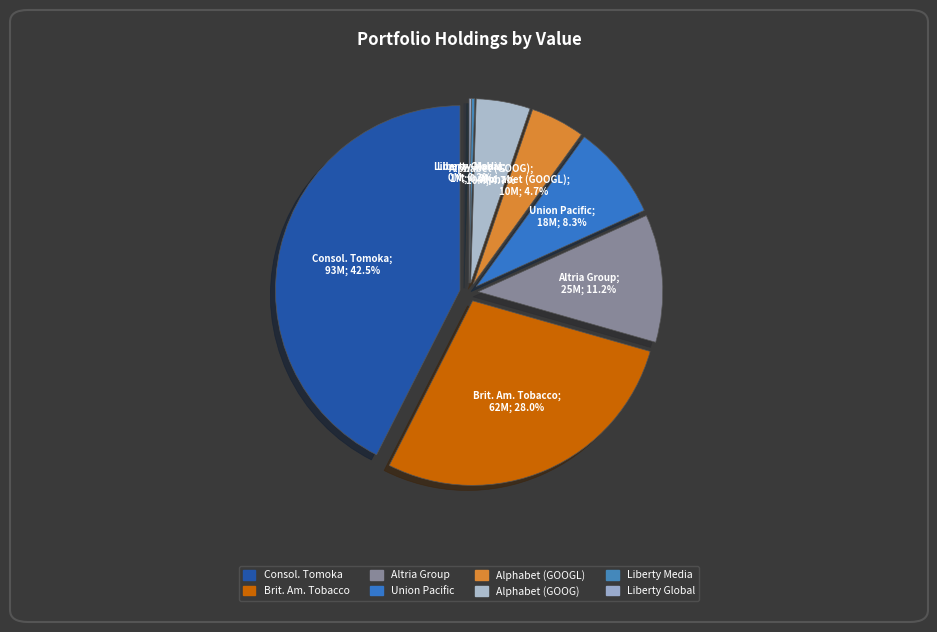

True or false: Liberty Global plc LiLAC accounts for 0% of the total.

True